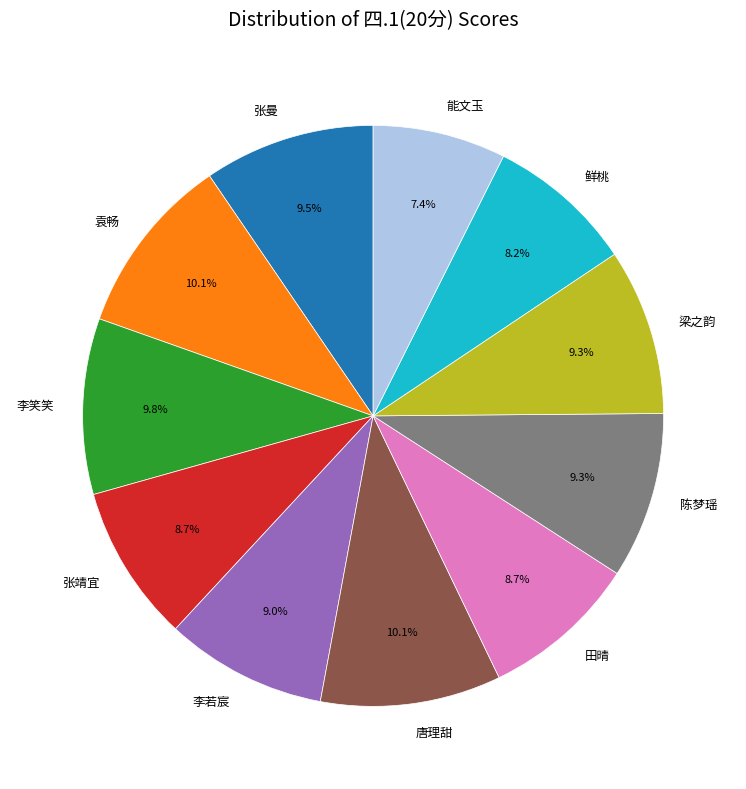

To the nearest percent, what is the difference between the largest and smallest slice percentages?

3%